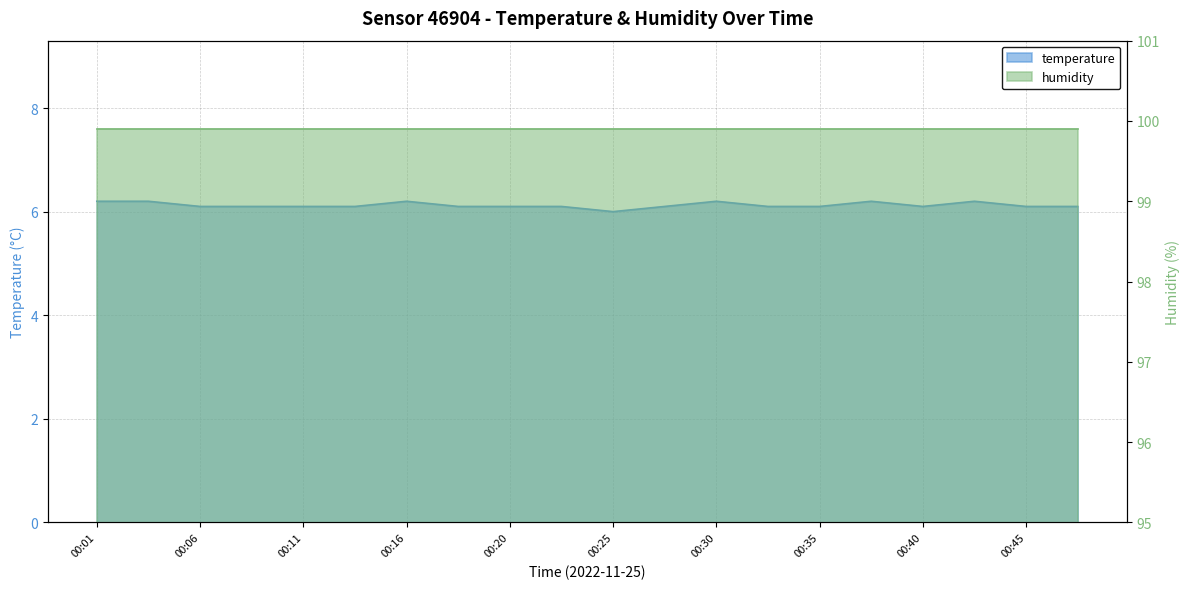

How many interior local peaks (higher than both neighbors) does the data have?

4